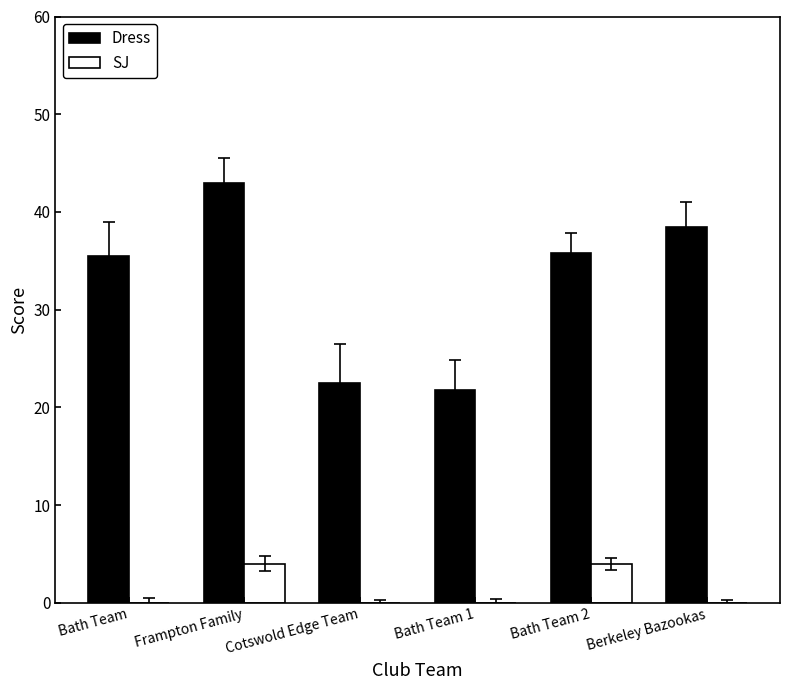

Reading right to left, extract all data points from this chart.

Dress: Berkeley Bazookas=38.5	Bath Team 2=35.8	Bath Team 1=21.8	Cotswold Edge Team=22.5	Frampton Family=43.0	Bath Team=35.5
SJ: Berkeley Bazookas=0.0	Bath Team 2=4.0	Bath Team 1=0.0	Cotswold Edge Team=0.0	Frampton Family=4.0	Bath Team=0.0